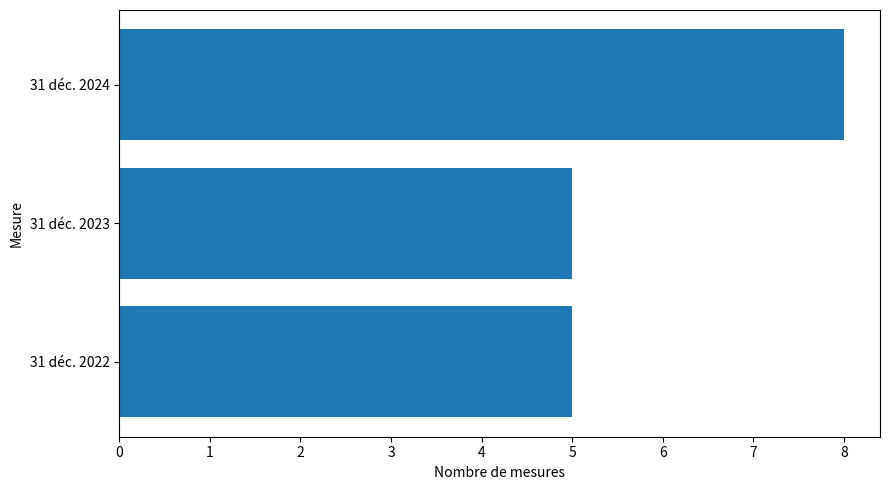

True or false: the data shows 3 at 31 déc. 2024.

False